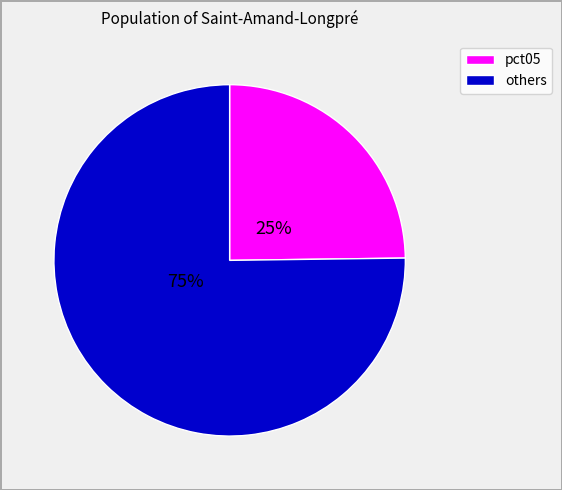

Is there any slice that represents more than half of the pie?

Yes